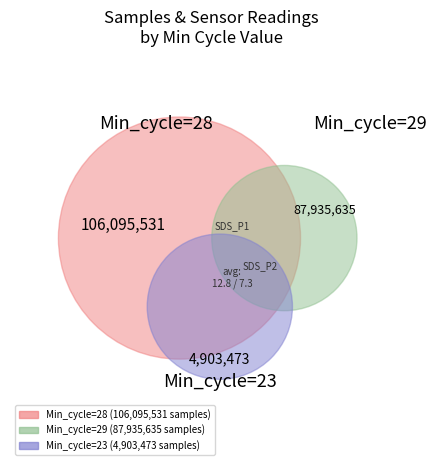

The 35 slice represents 1% of the pie. True or false?

False